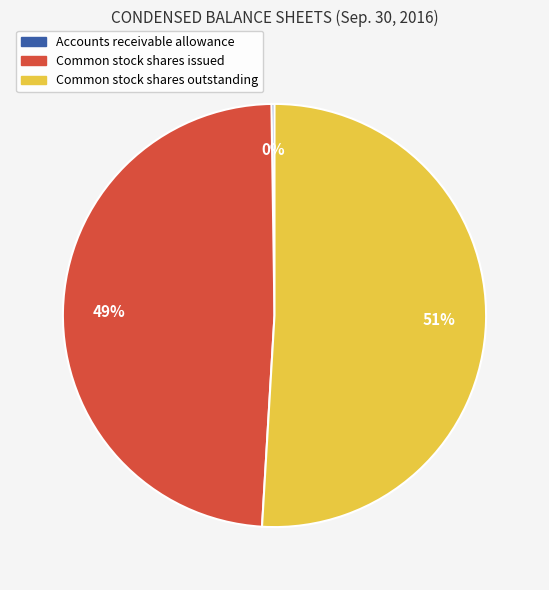

To the nearest percent, what is the average slice percentage?

33%